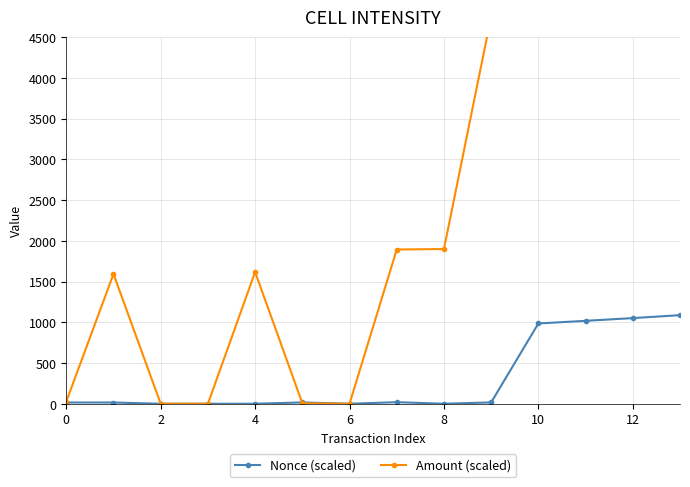

How many data points in Nonce (scaled) are above 16?

7